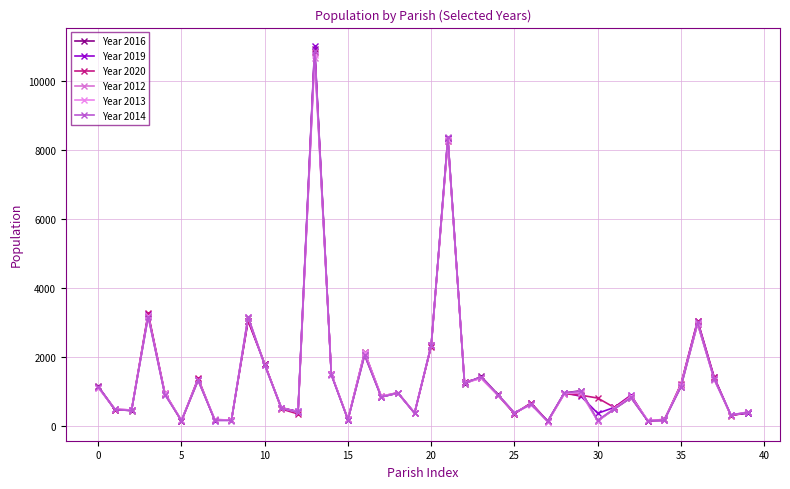

What is the lowest value of the Year 2020 series?

124